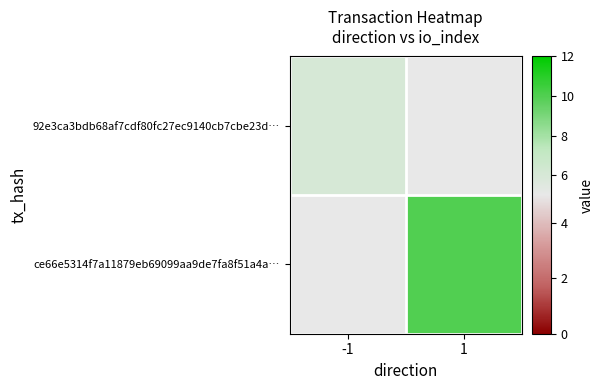

How many values in ce66e5314f7a11879eb69099aa9de7fa8f51a4a… are above zero?

1